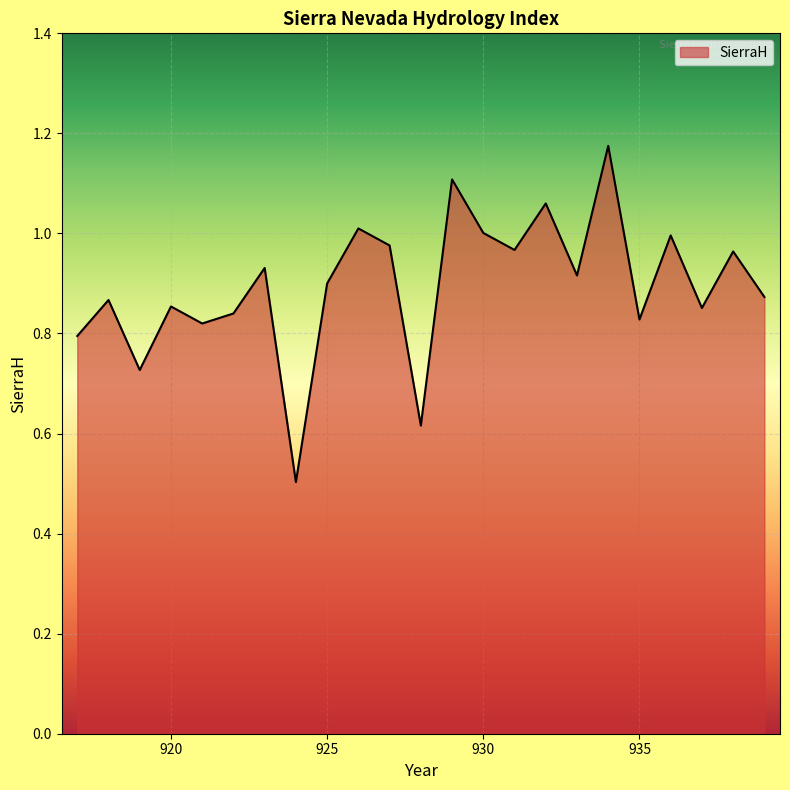

Does the chart have visible grid lines?

Yes